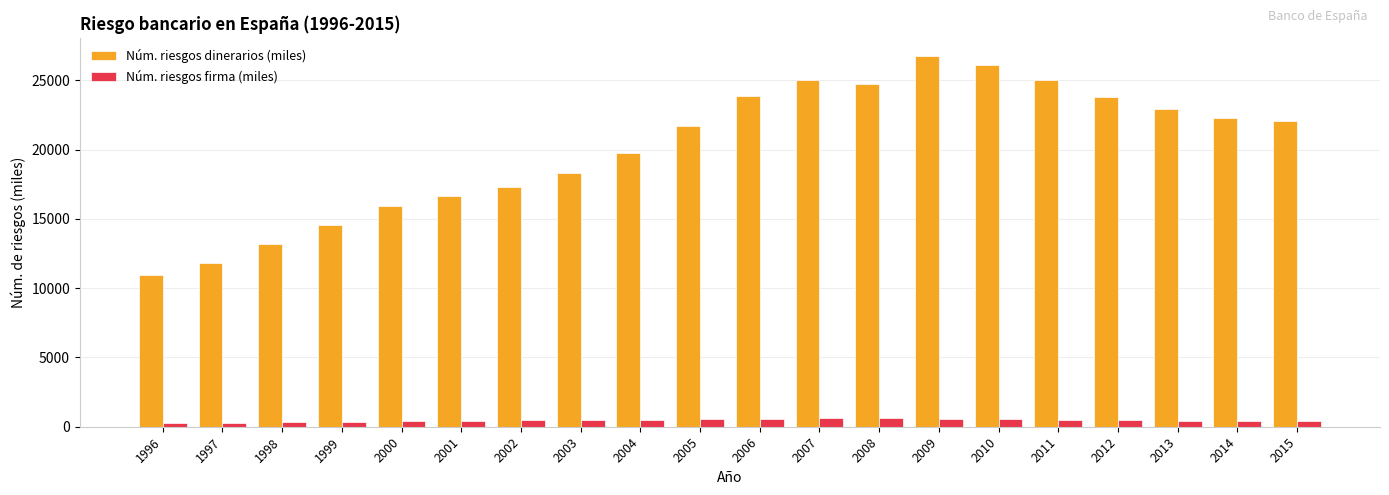

Which series has the largest range (max minus min)?

Núm. riesgos dinerarios (miles)